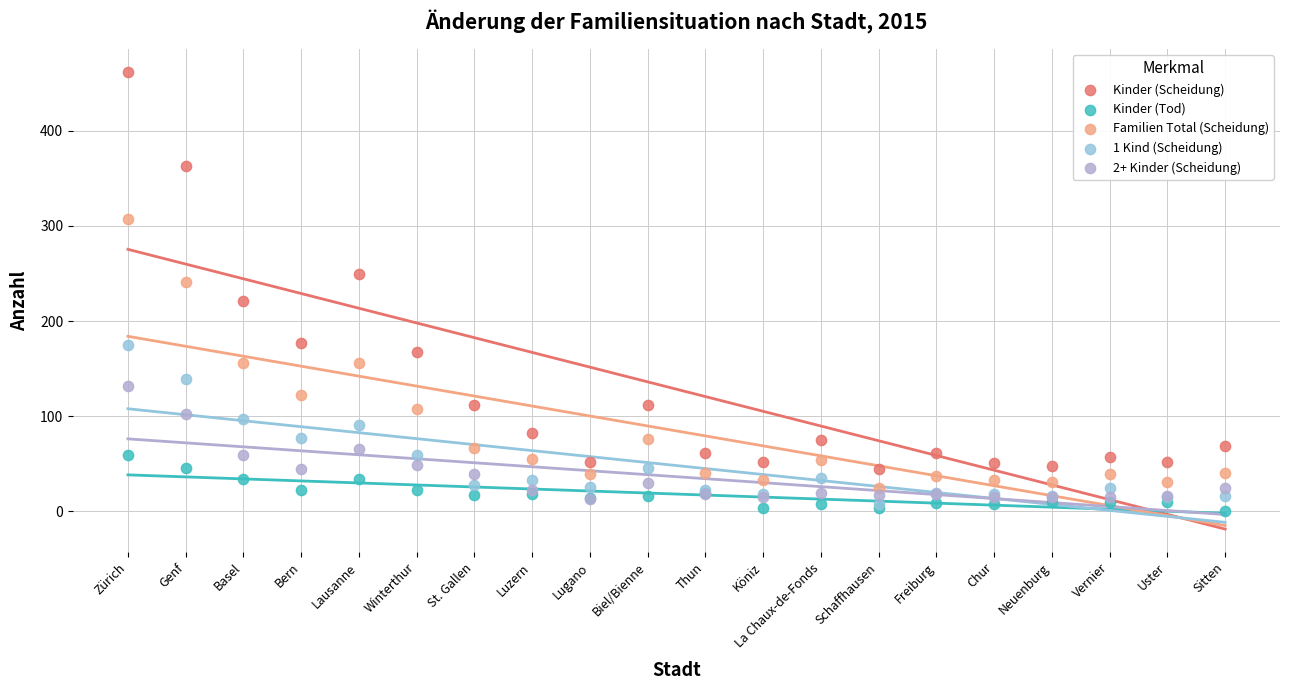

Which series reaches the maximum Y coordinate?

Kinder (Scheidung)